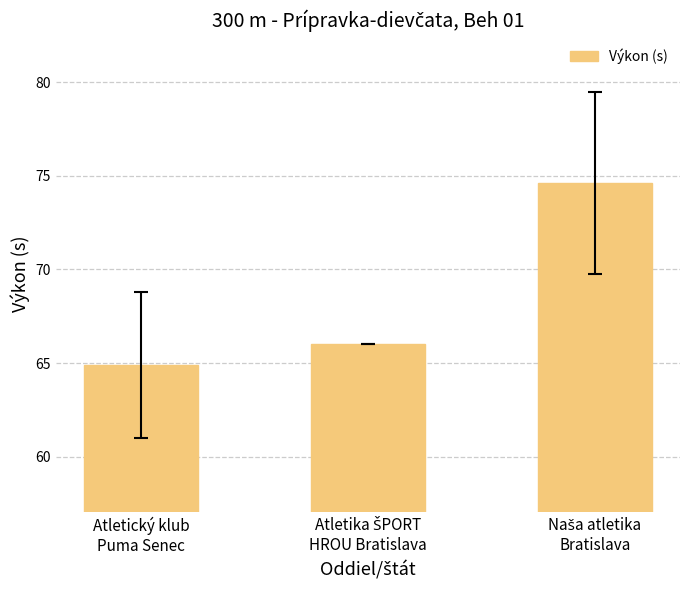

What is the average value?

68.5